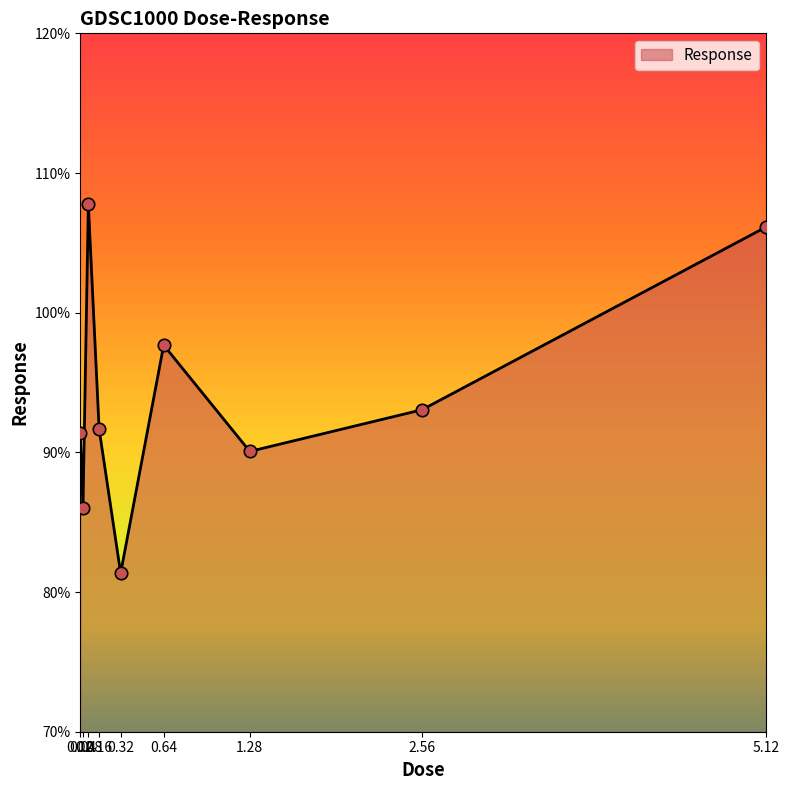

What is the change in value from 0.08 to 0.64?

-10.1